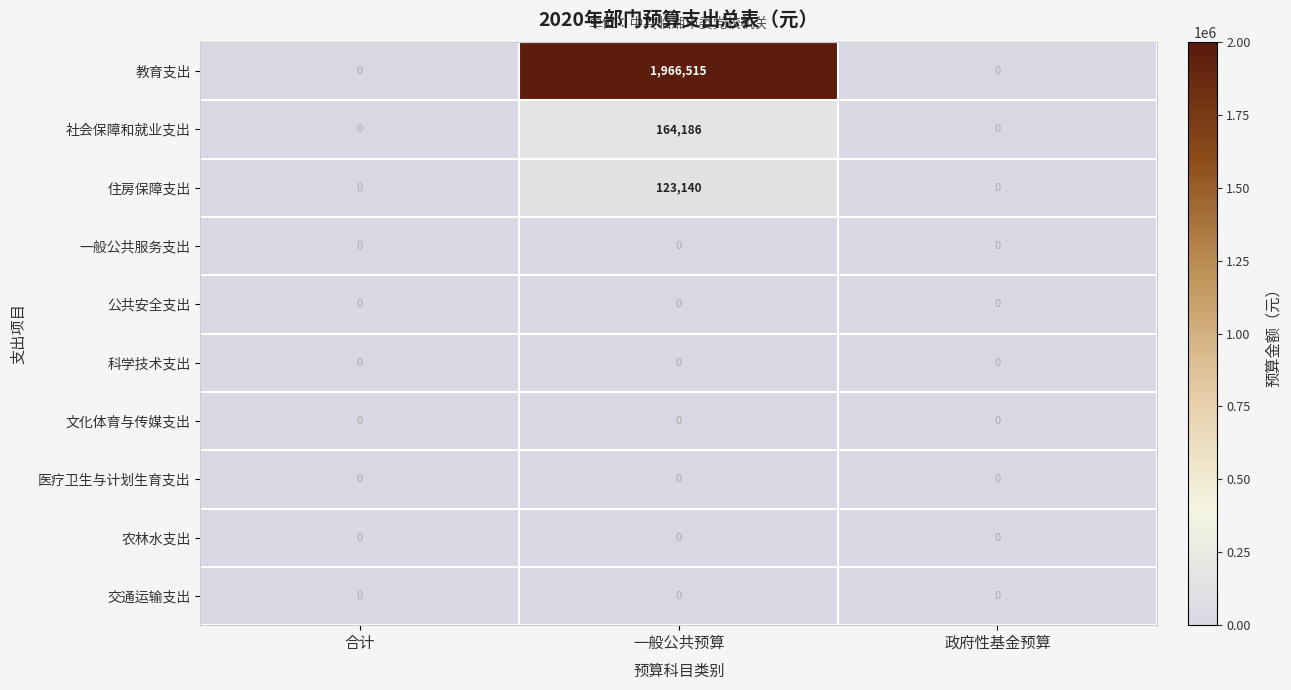

At which category does the chart reach its peak across all series?

一般公共预算